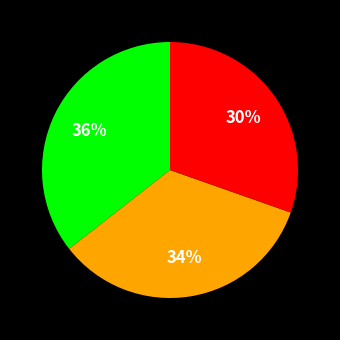

Count the number of slices in the pie.

3